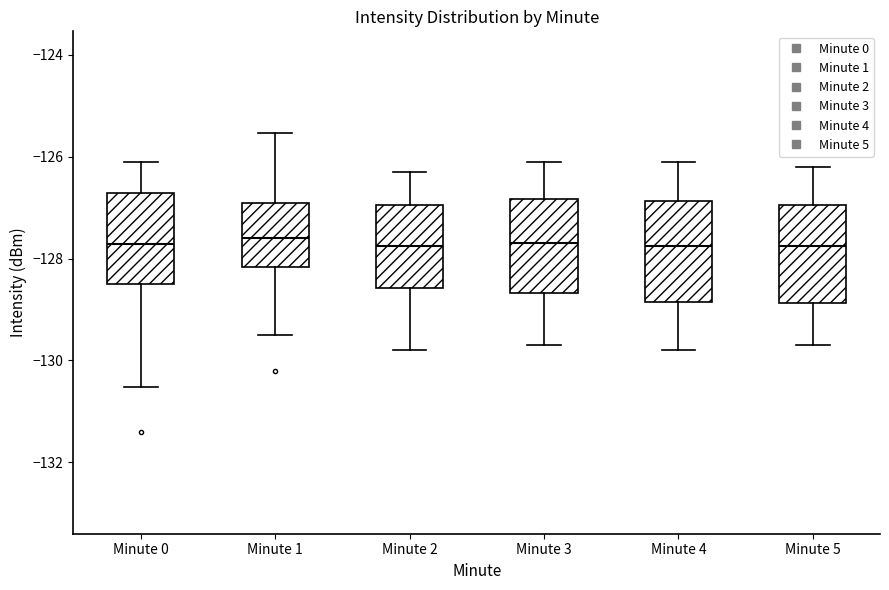

Where does the upper whisker of the box for Minute 3 end on the y-axis? The values are not printed on the chart, so give them approximately, as read against the axis.

-126.0